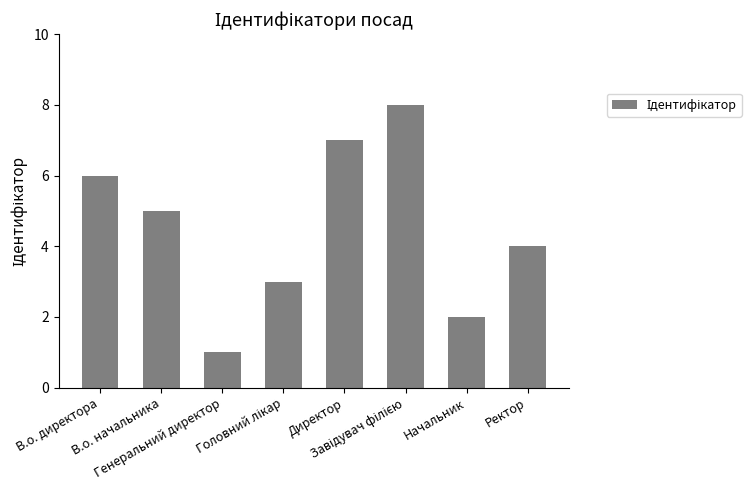

What is the sum of all values?

36